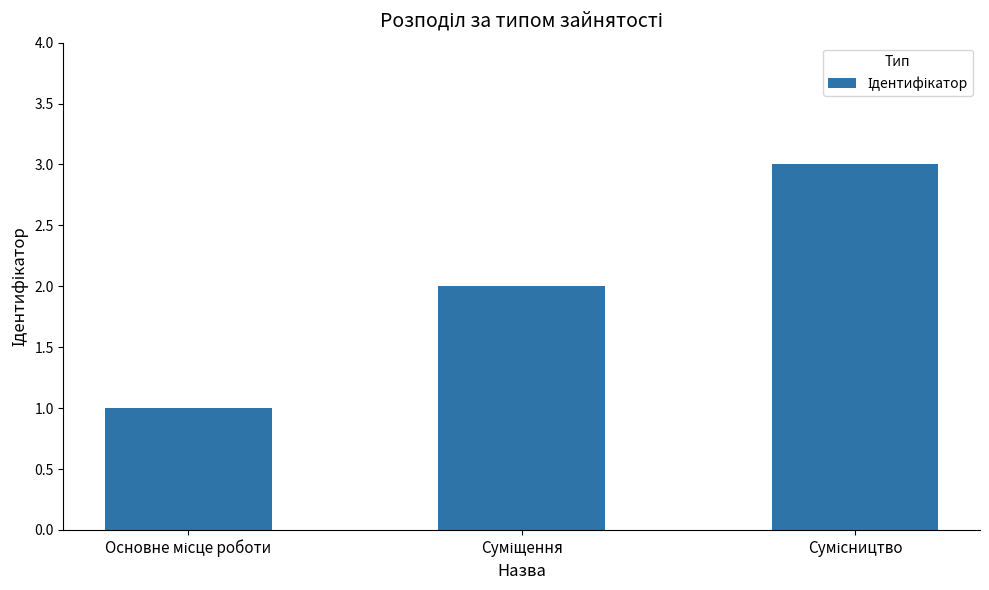

What is the difference between the maximum and minimum values?

2